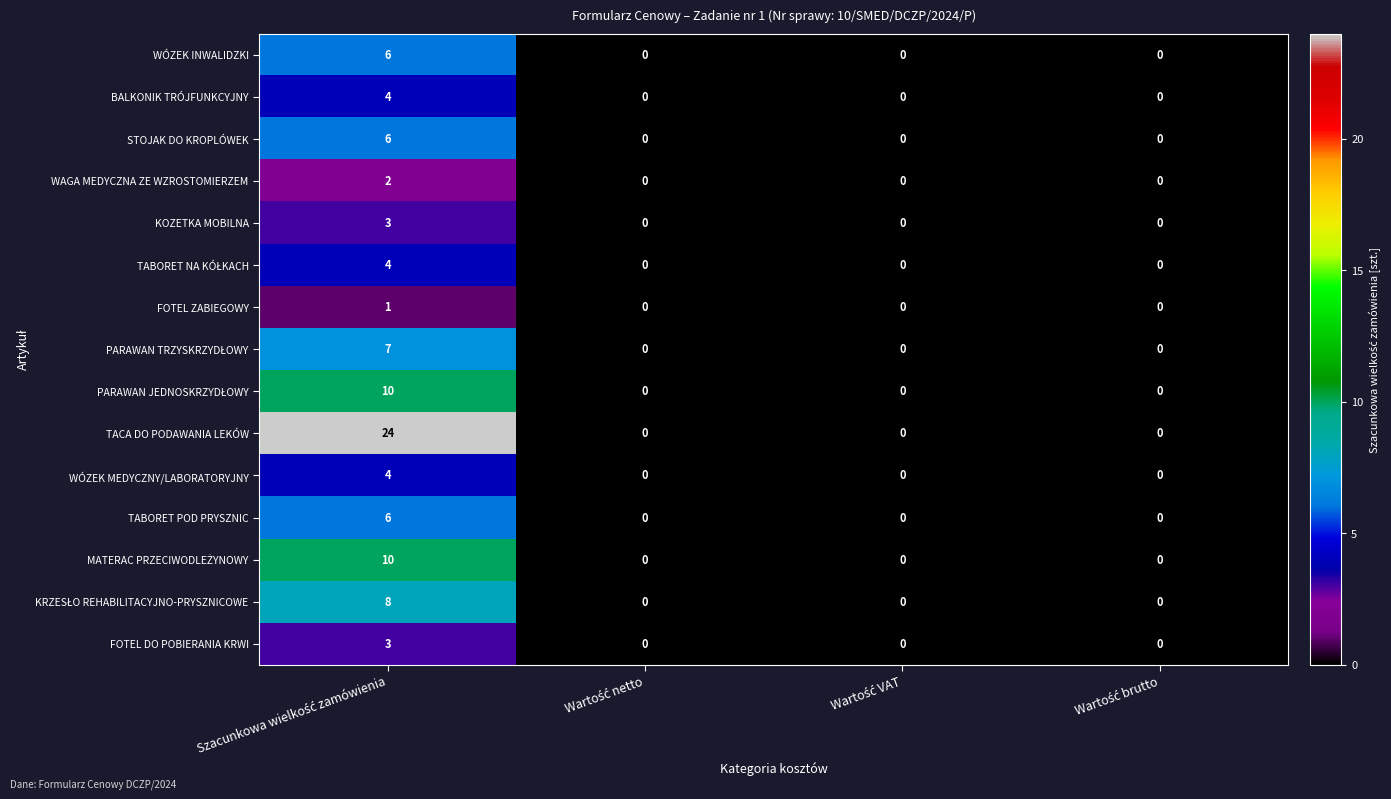

Which series has the largest total across all categories?

TACA DO PODAWANIA LEKÓW